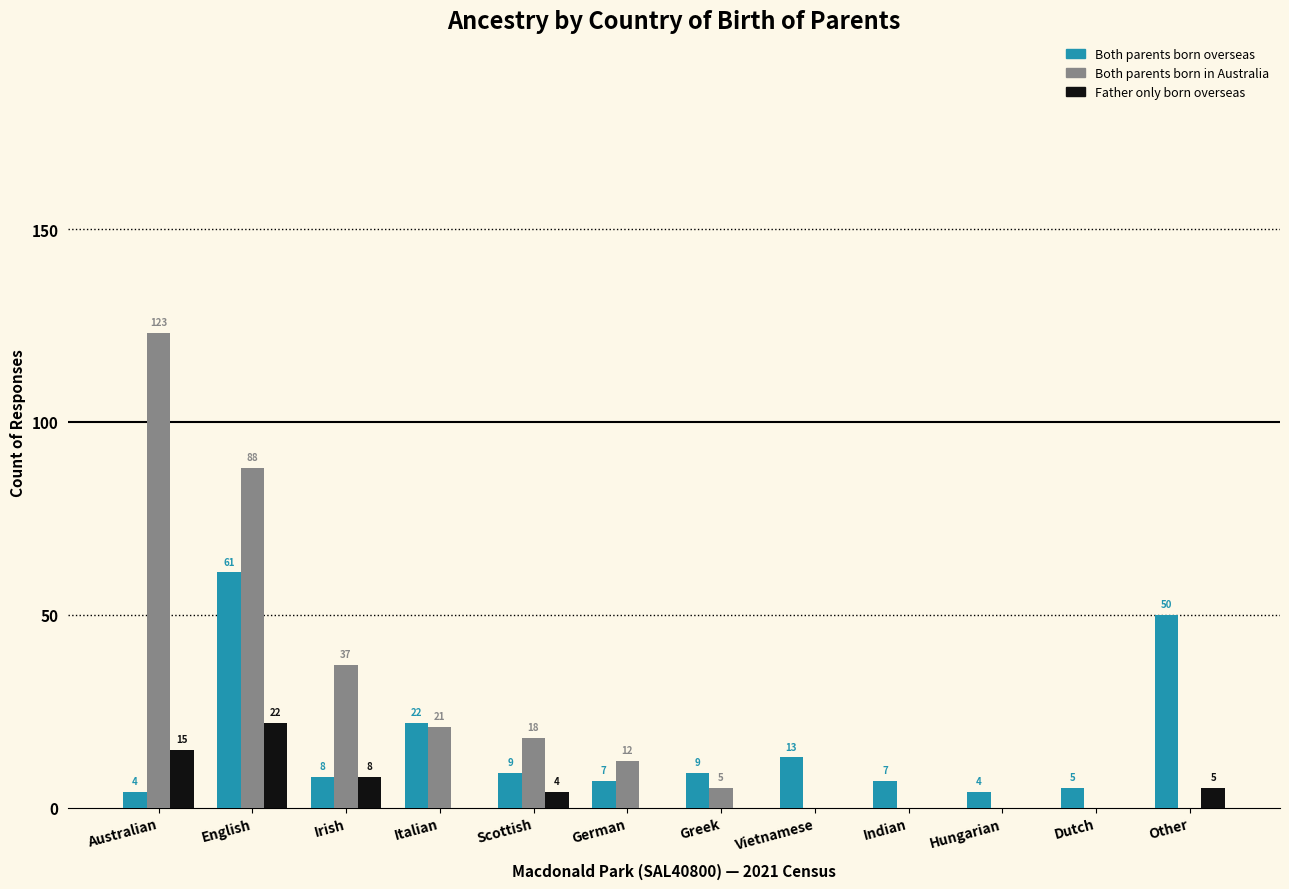

What is the sum of all Both parents born in Australia values?

304